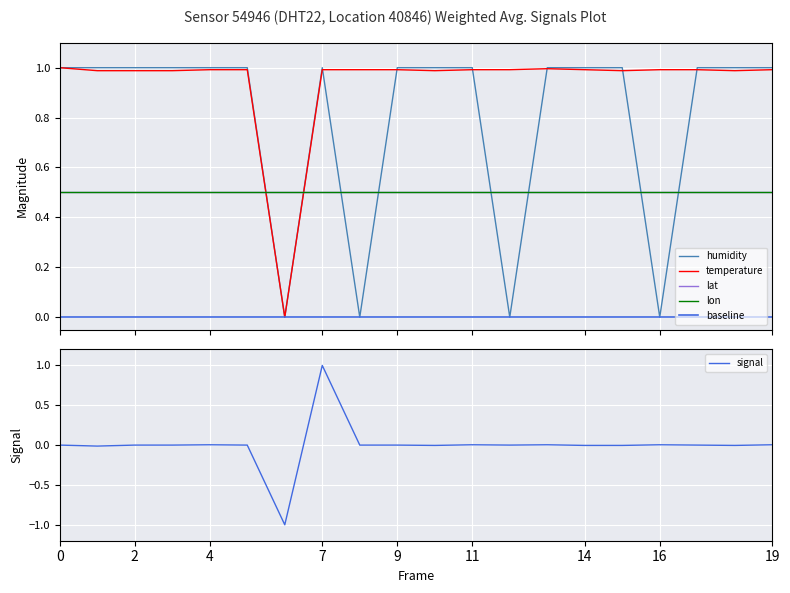

The value of temperature at 15 is 1.0. True or false?

True